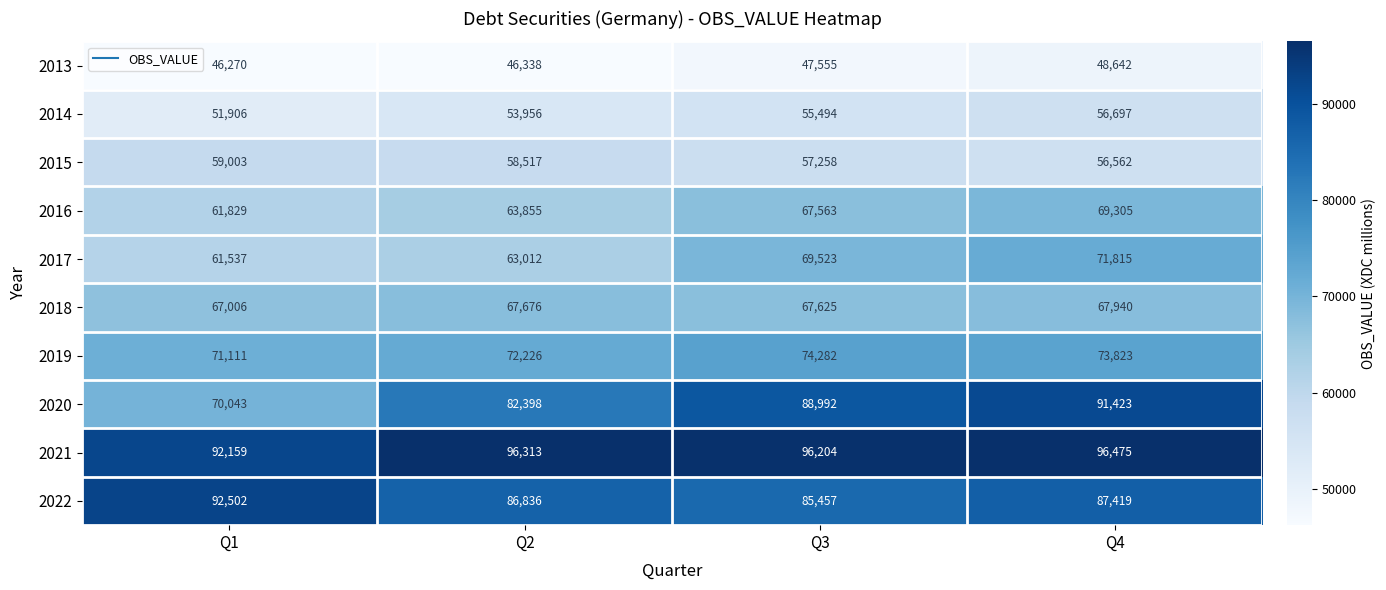

What is the average value of the 2022 series?

88054